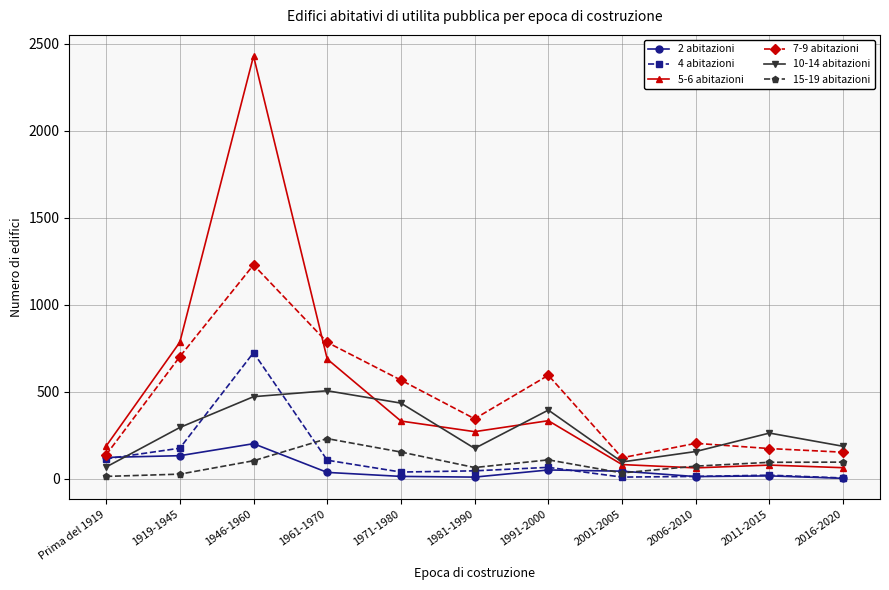

What position from the right is 2016-2020?

1